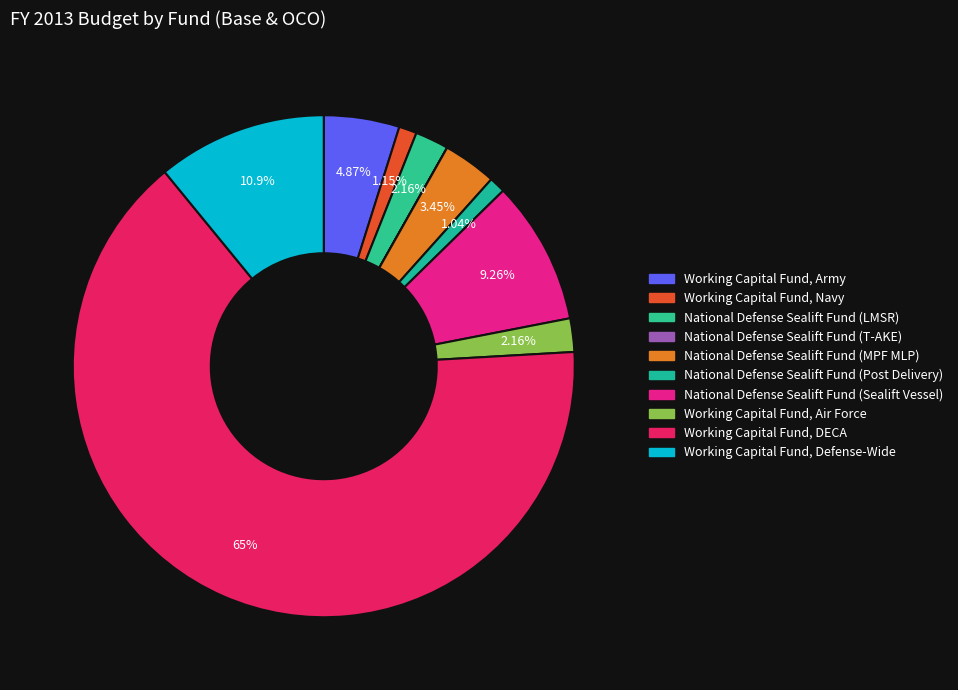

What percentage is the Working Capital Fund, Air Force slice, to the nearest percent?

2%